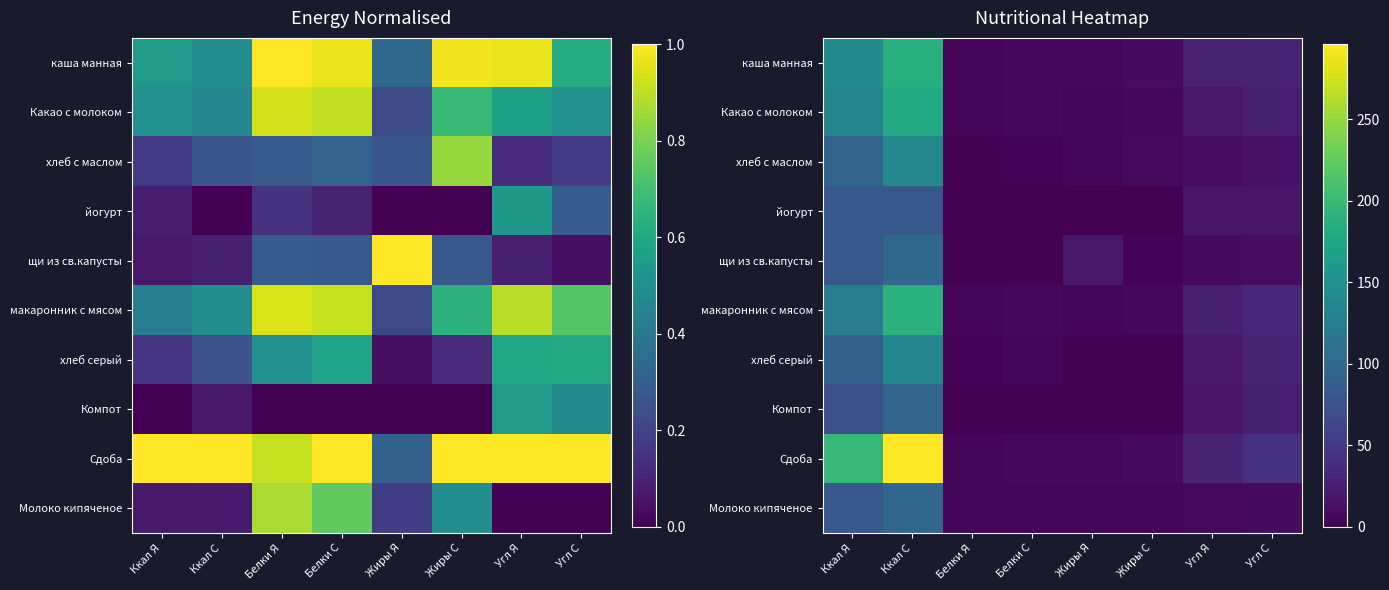

What is the difference between the maximum and second lowest values in the Какао с молоком series?

176.3